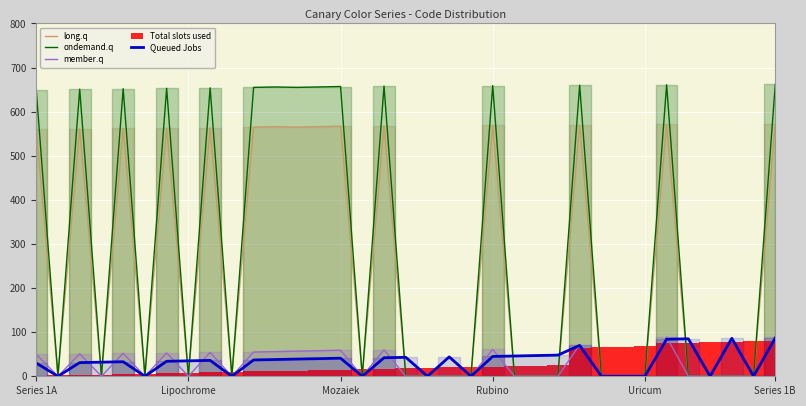

Is the value of ondemand.q at Rubino greater than the value of member.q at Series 1B?

Yes